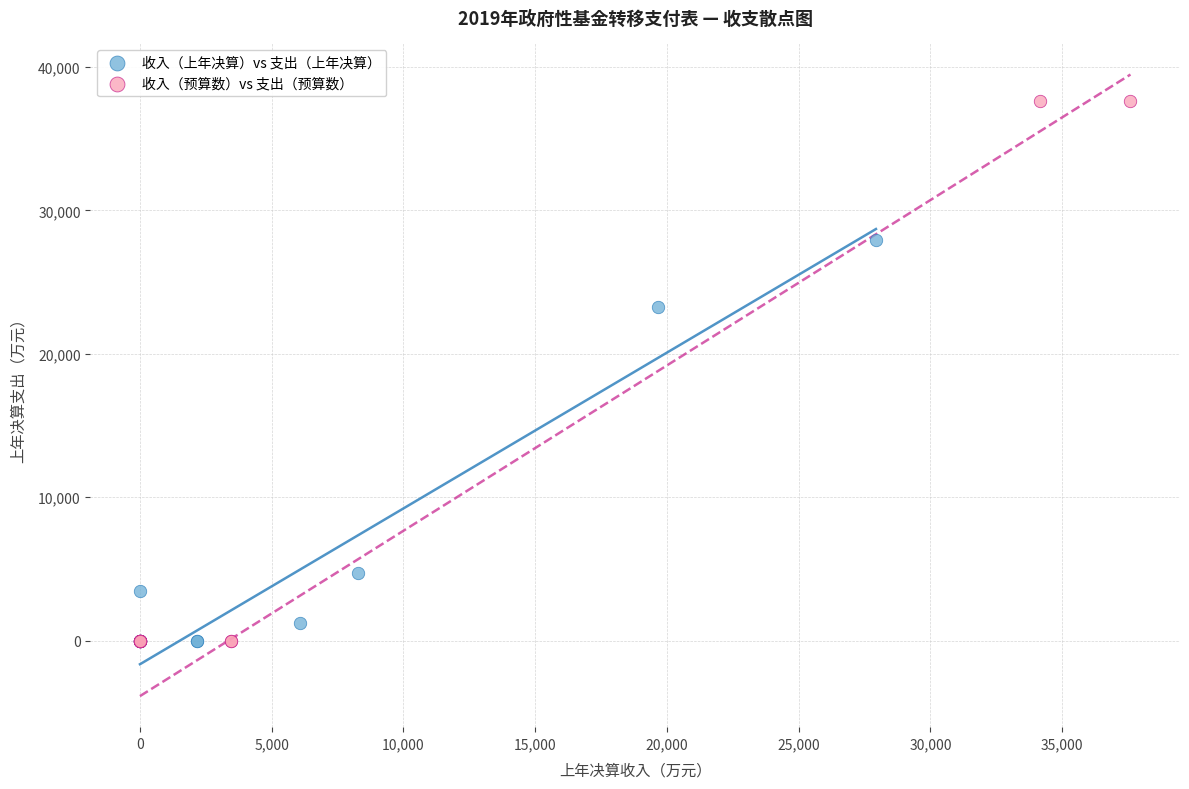

Which series has the widest spread of Y values?

收入（预算数）vs 支出（预算数）